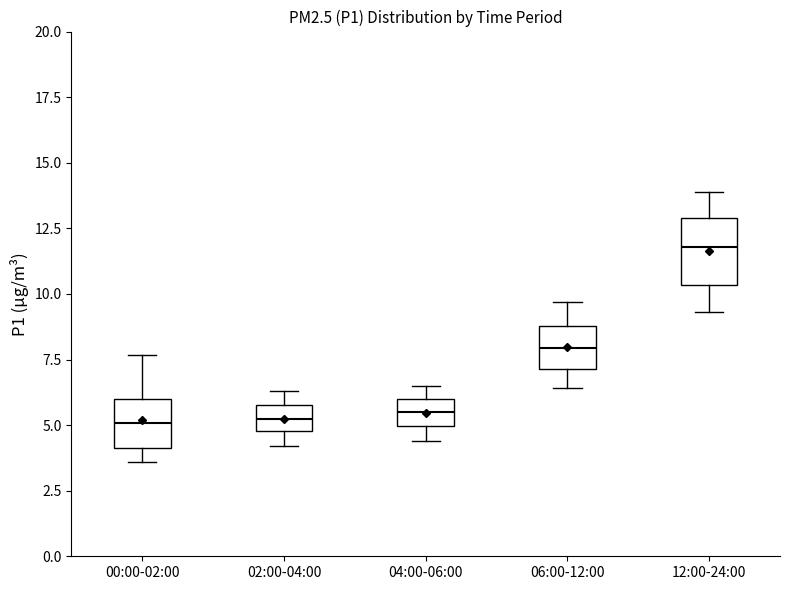

Where does the median line of the box for 12:00-24:00 sit on the y-axis? The values are not printed on the chart, so give them approximately, as read against the axis.

12.0